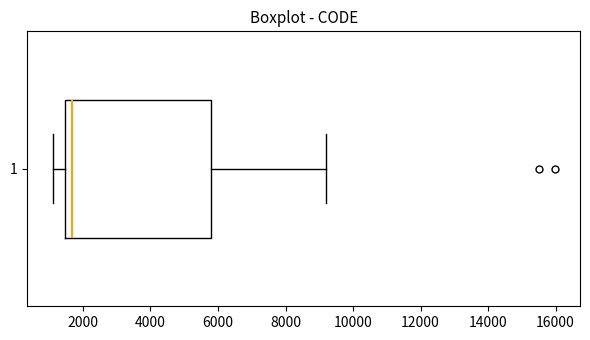

Where does the right whisker of the box at y = 1 end on the x-axis? The values are not printed on the chart, so give them approximately, as read against the axis.

9200